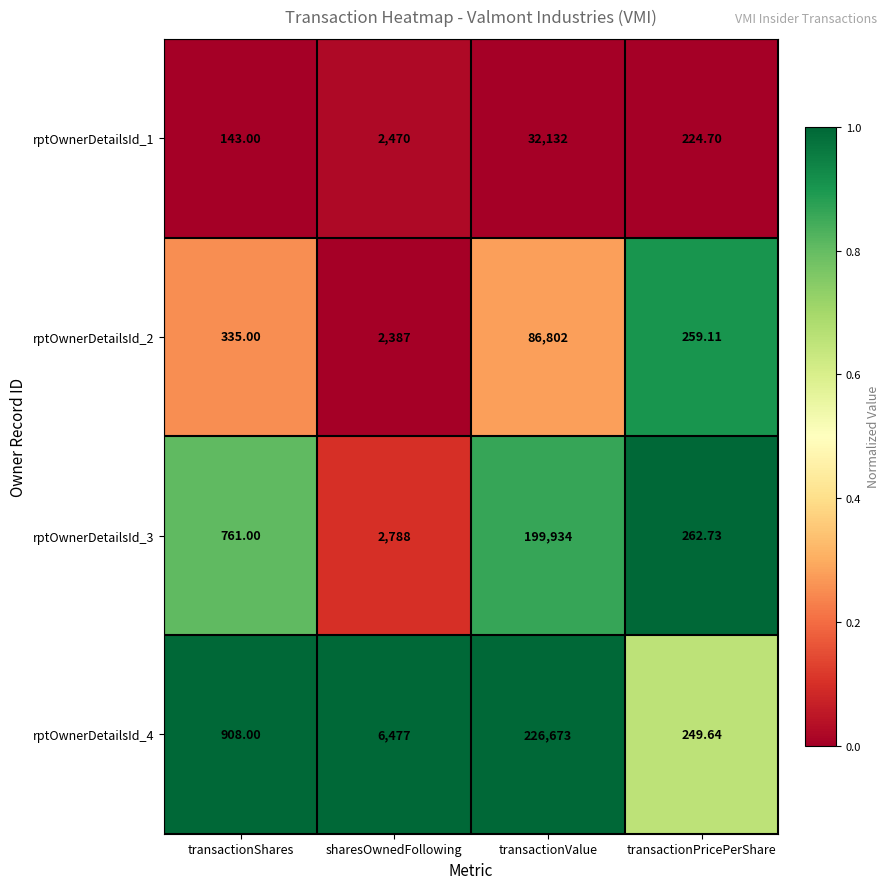

Which category has the highest value across all series?

transactionValue